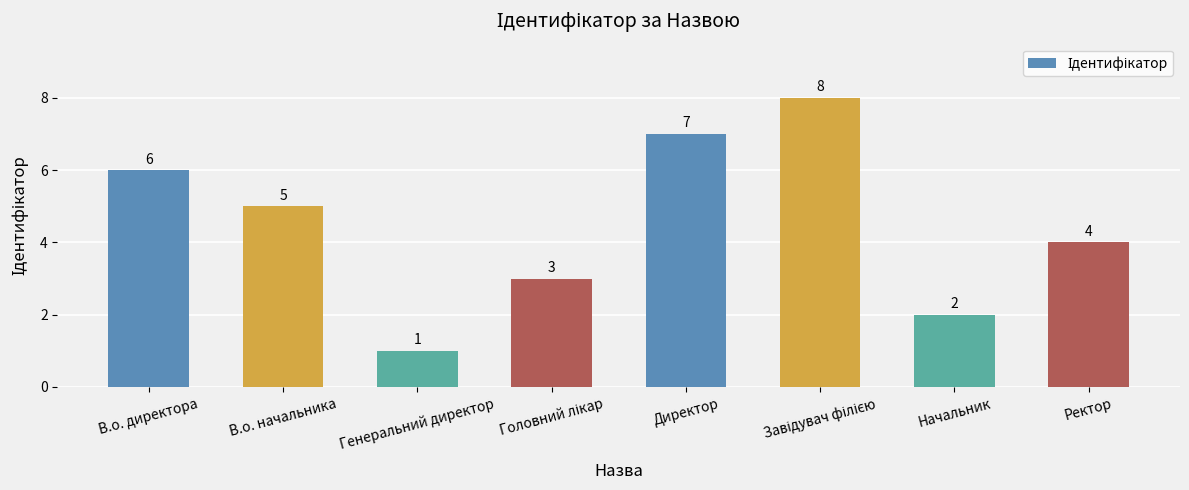

What position from the right is В.о. начальника?

7